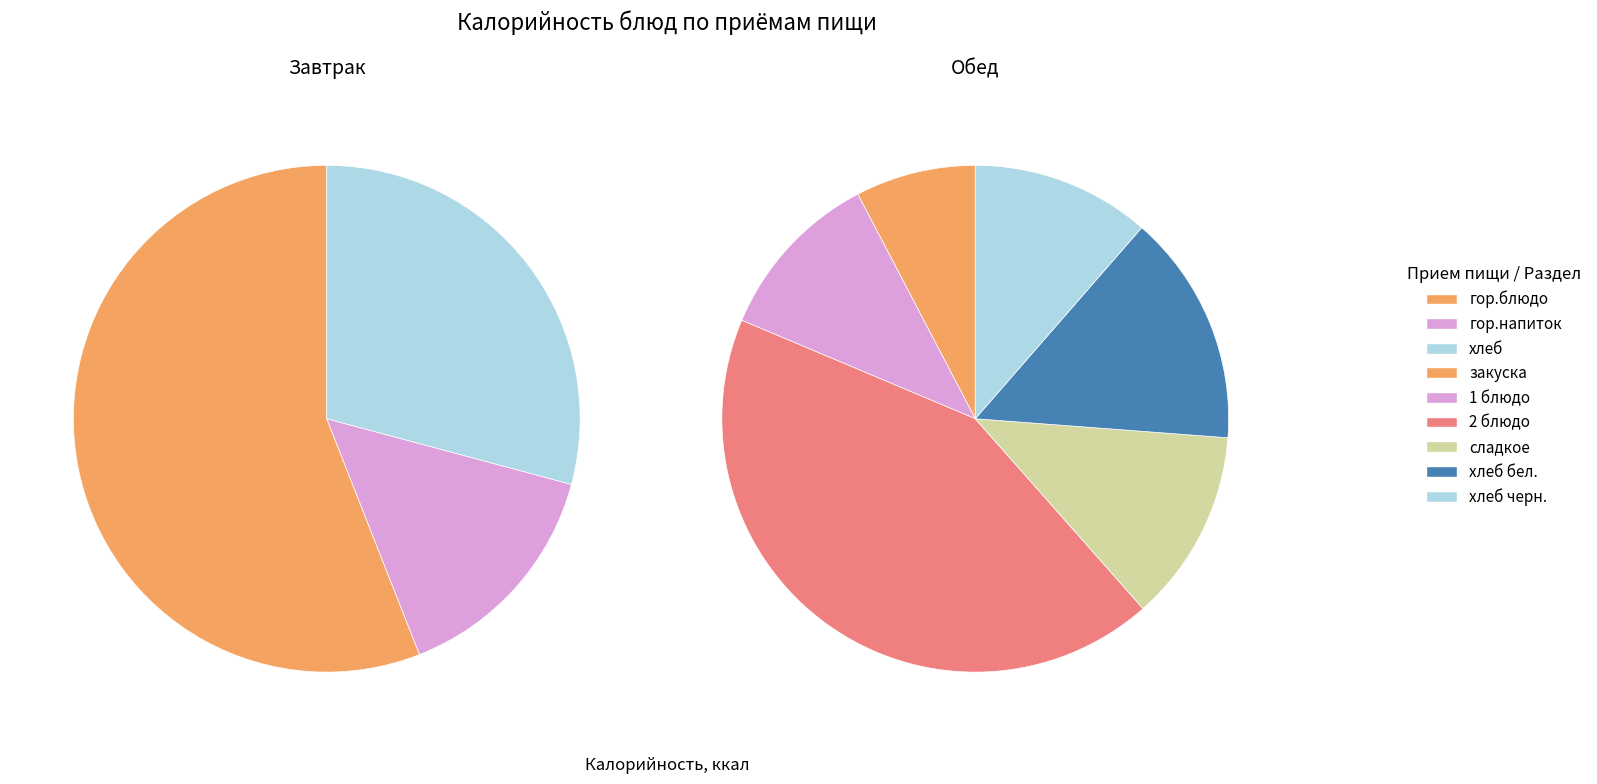

What percentage is the хлеб slice, to the nearest percent?

29%